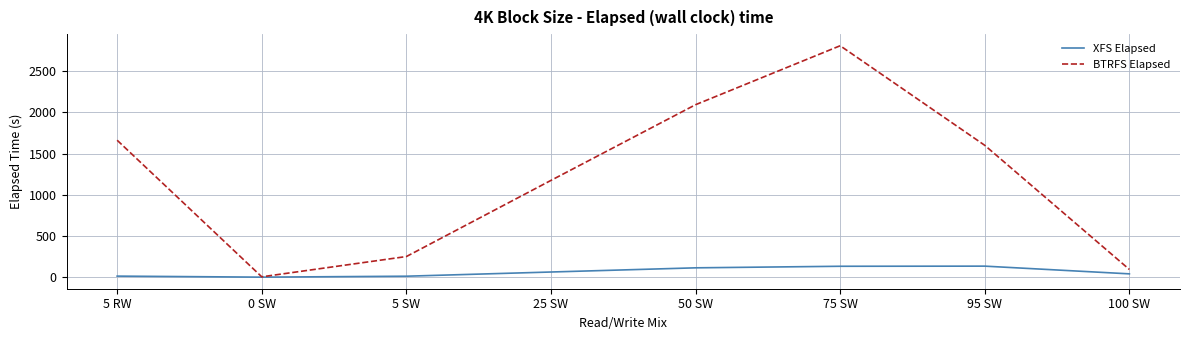

How many interior local valleys does the BTRFS Elapsed series have?

1